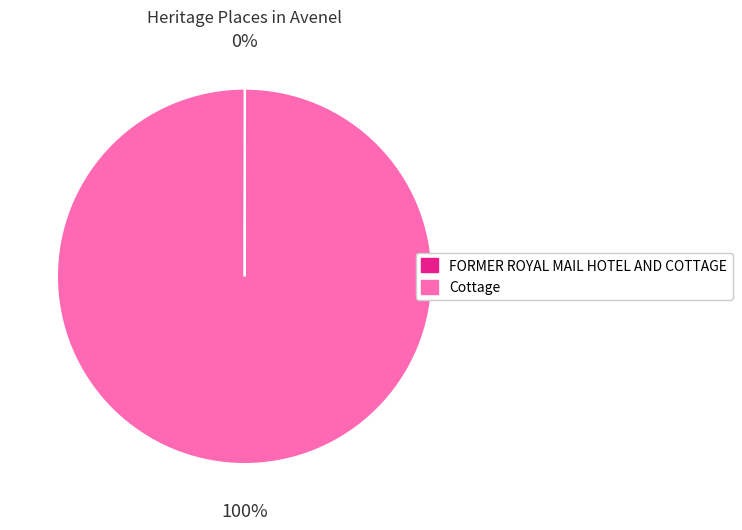

True or false: Cottage accounts for 100% of the total.

True